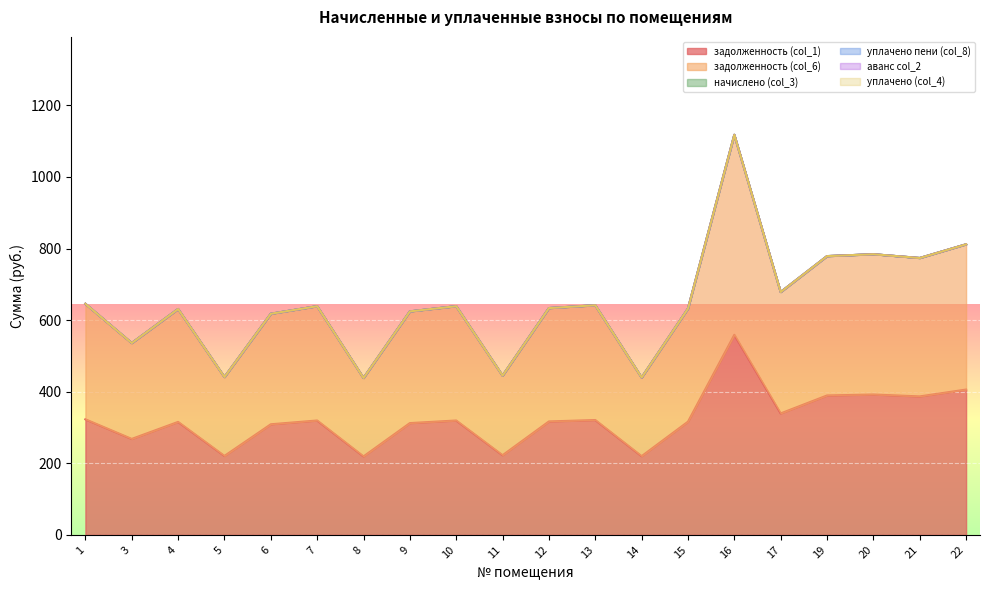

What is the approximate value of задолженность (col_1) at 22?

405.9